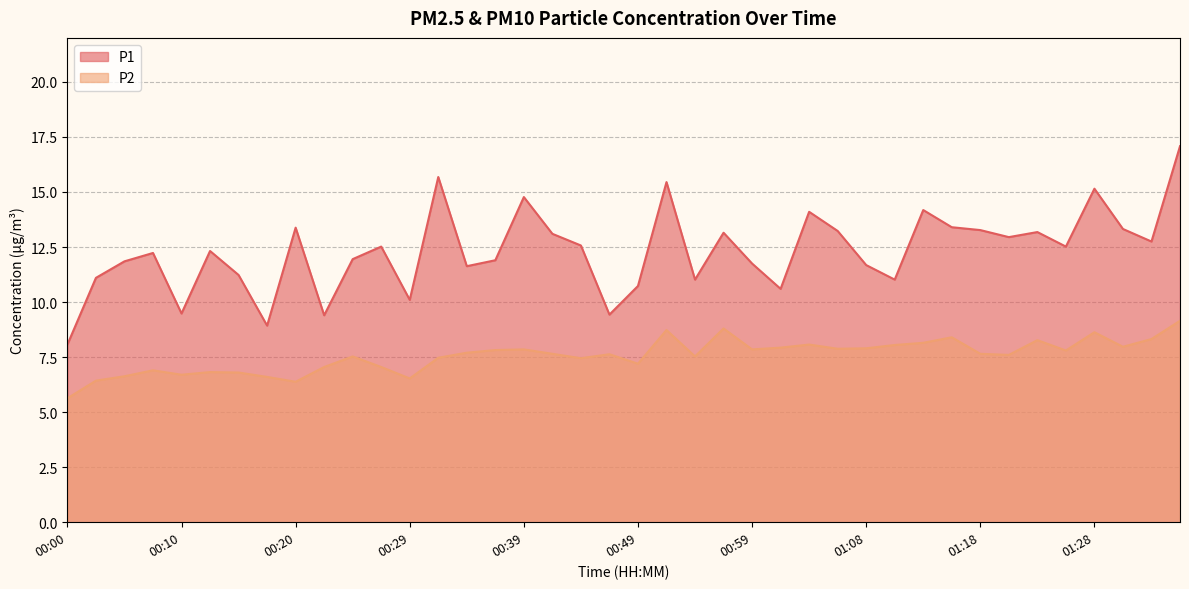

What is the spread (max minus min) of values at 00:20?

7.0